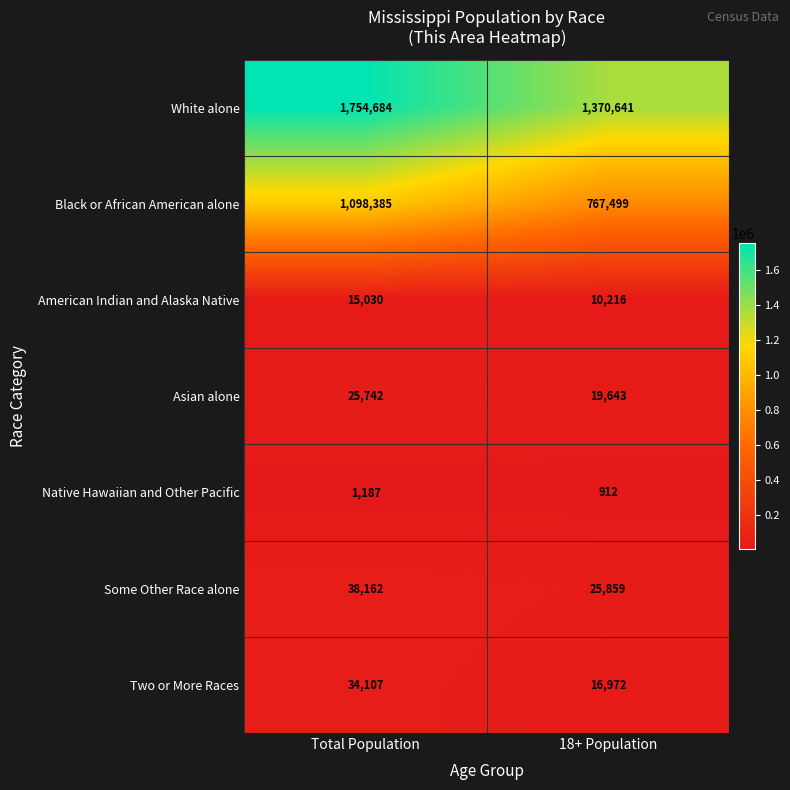

The value of Black or African American alone at Total Population is 1743750. True or false?

False